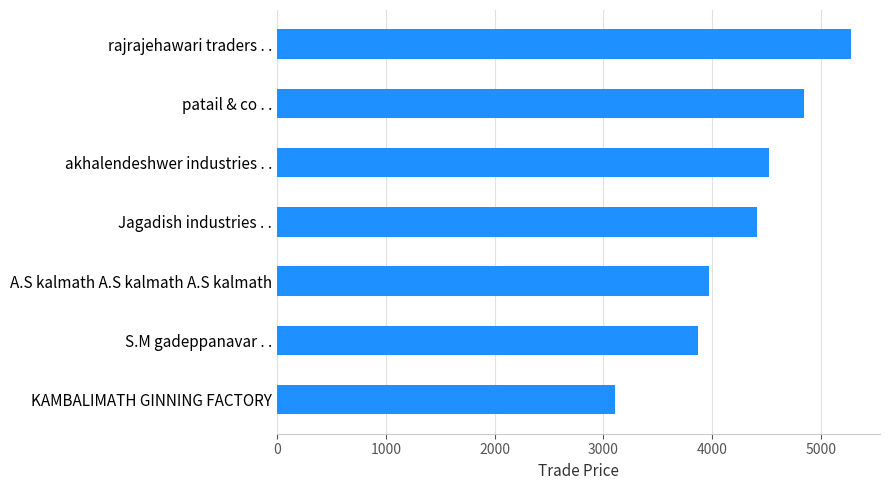

How many data points are less than 4411?

3